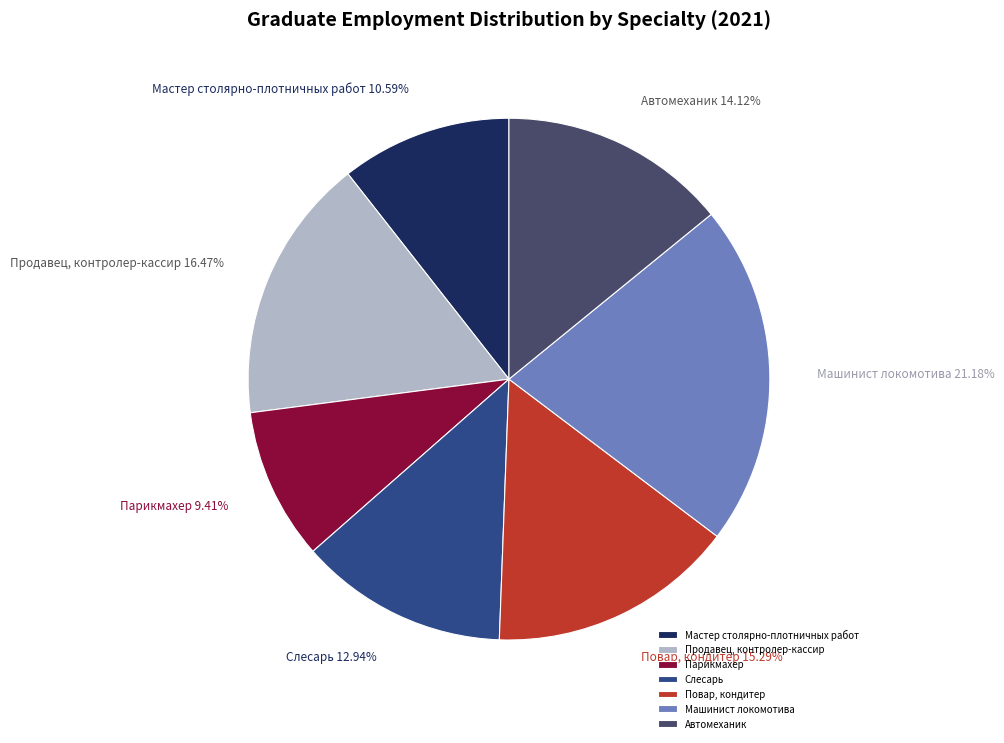

Approximately how many times larger is the value at Повар, кондитер compared to Парикмахер?

1.6